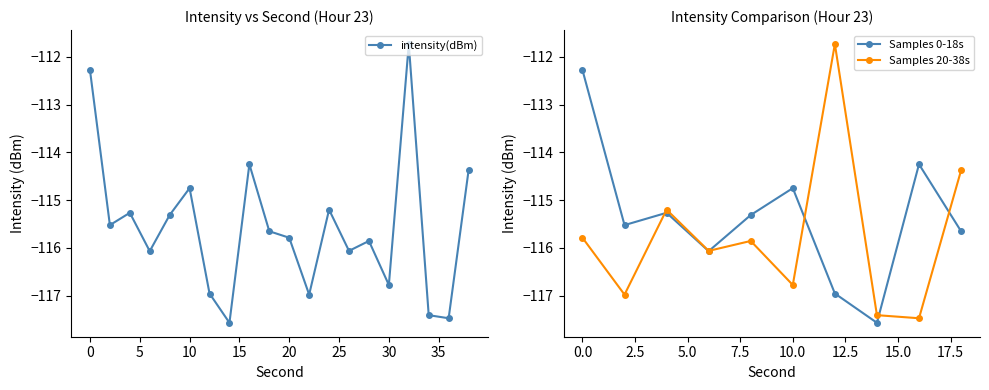

How many data points does each series have?

20